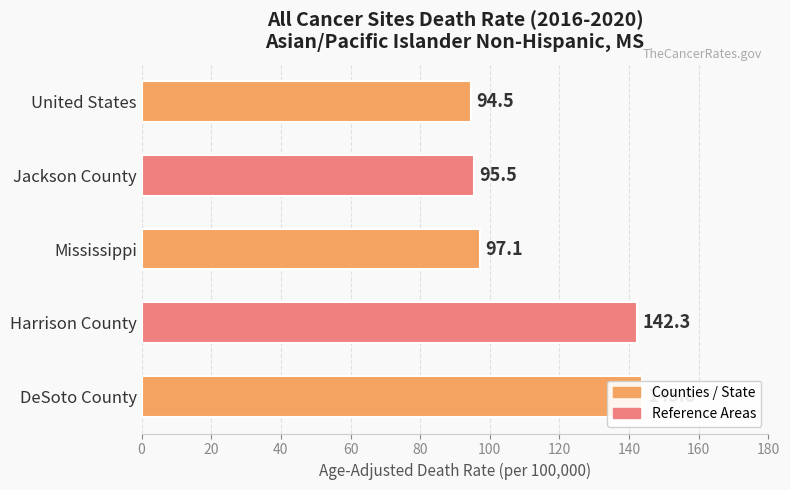

Are the bars horizontal?

Yes